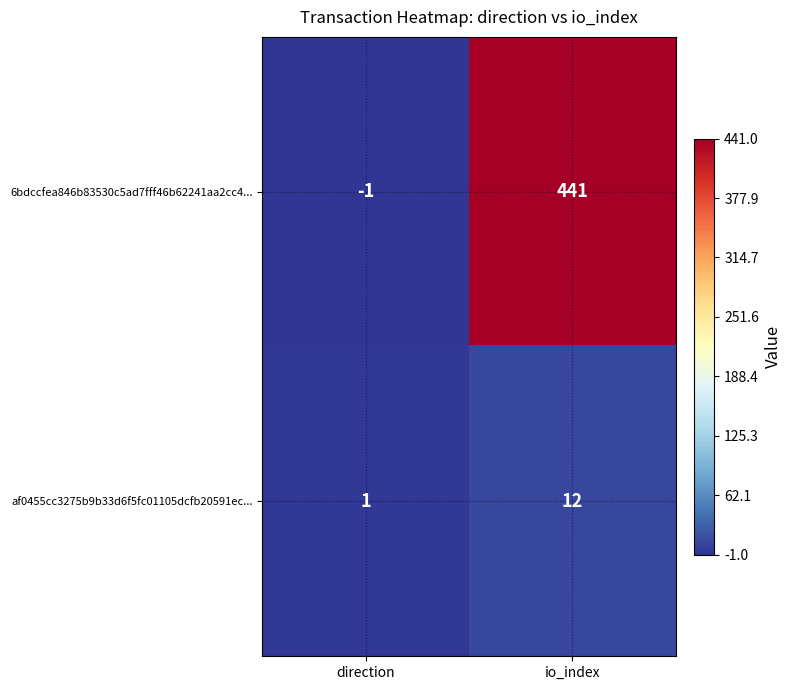

Between direction and io_index, which series saw the biggest shift?

6bdccfea846b83530c5ad7fff46b62241aa2cc4...